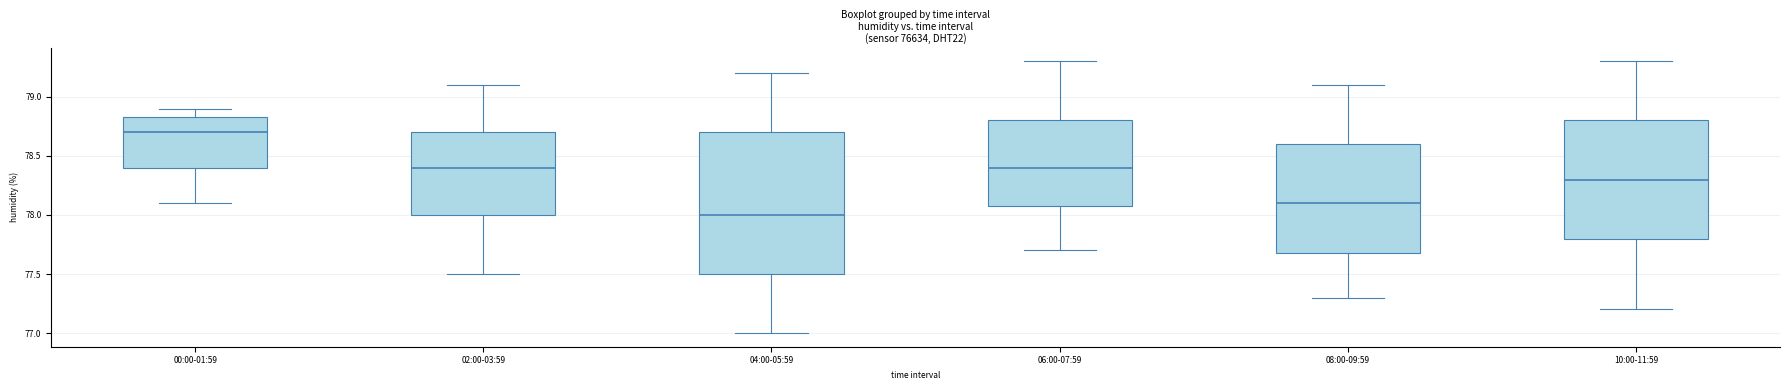

Where does the median line of the box for 06:00-07:59 sit on the y-axis? The values are not printed on the chart, so give them approximately, as read against the axis.

78.40